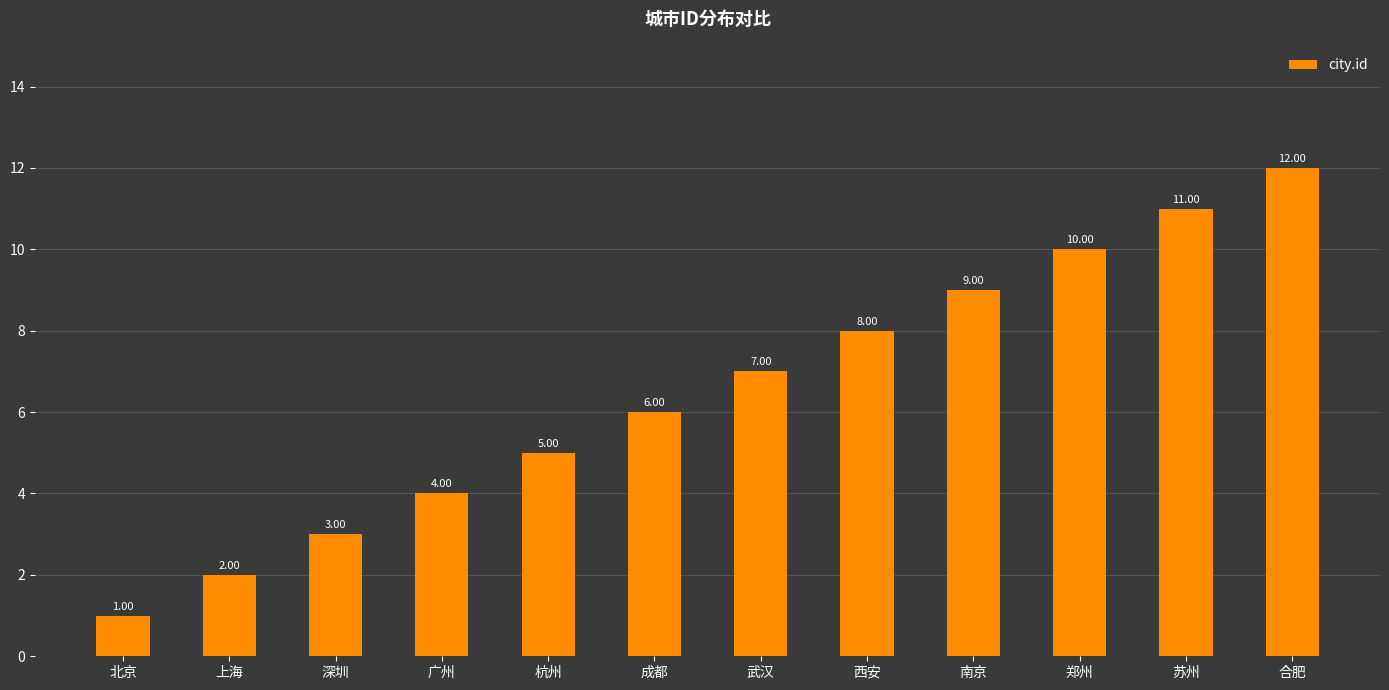

Reading right to left, extract all data points from this chart.

合肥=12	苏州=11	郑州=10	南京=9	西安=8	武汉=7	成都=6	杭州=5	广州=4	深圳=3	上海=2	北京=1